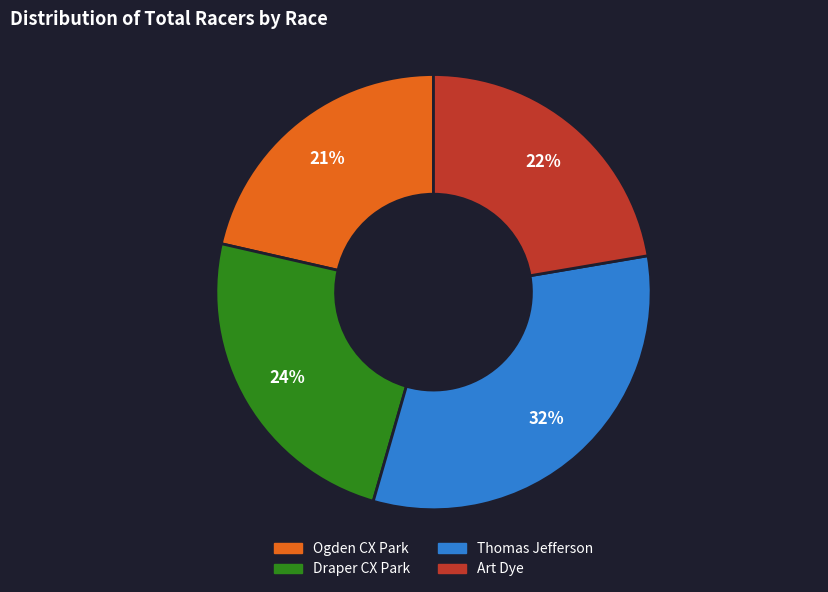

To the nearest percent, what is the difference between the largest and smallest slice percentages?

11%